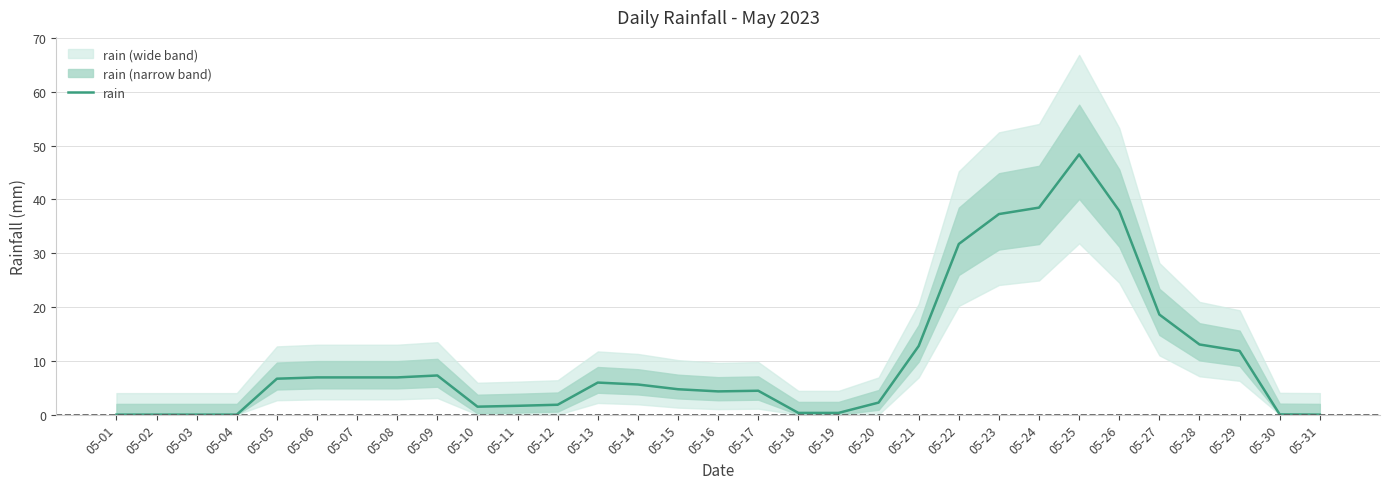

Count the number of values greater than 5.

16